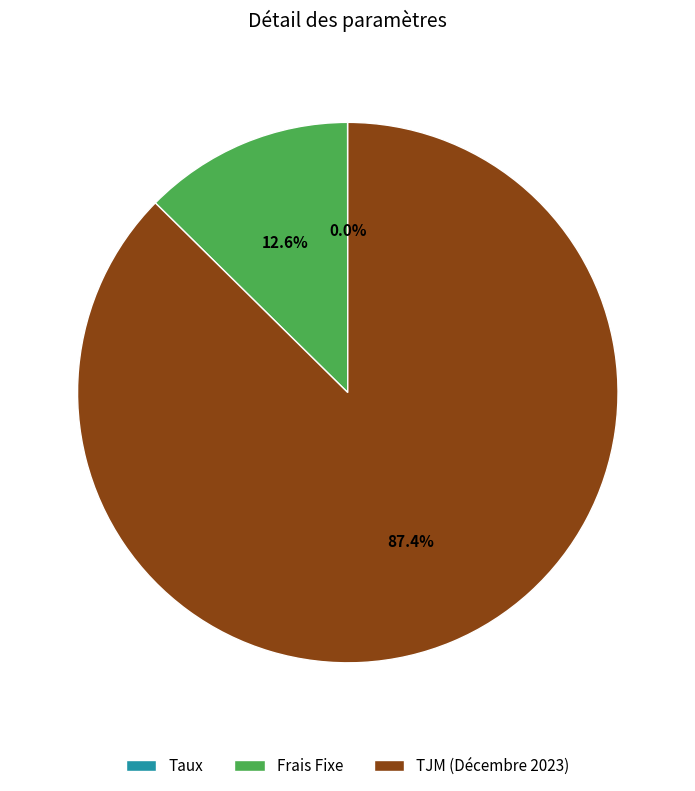

Which has a higher value, Frais Fixe or TJM (Décembre 2023)?

TJM (Décembre 2023)